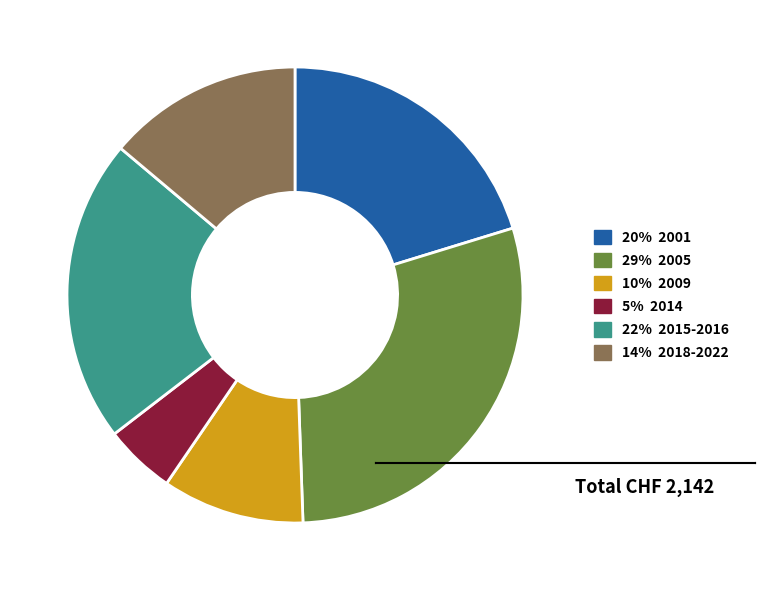

How many slices are in this pie chart?

6